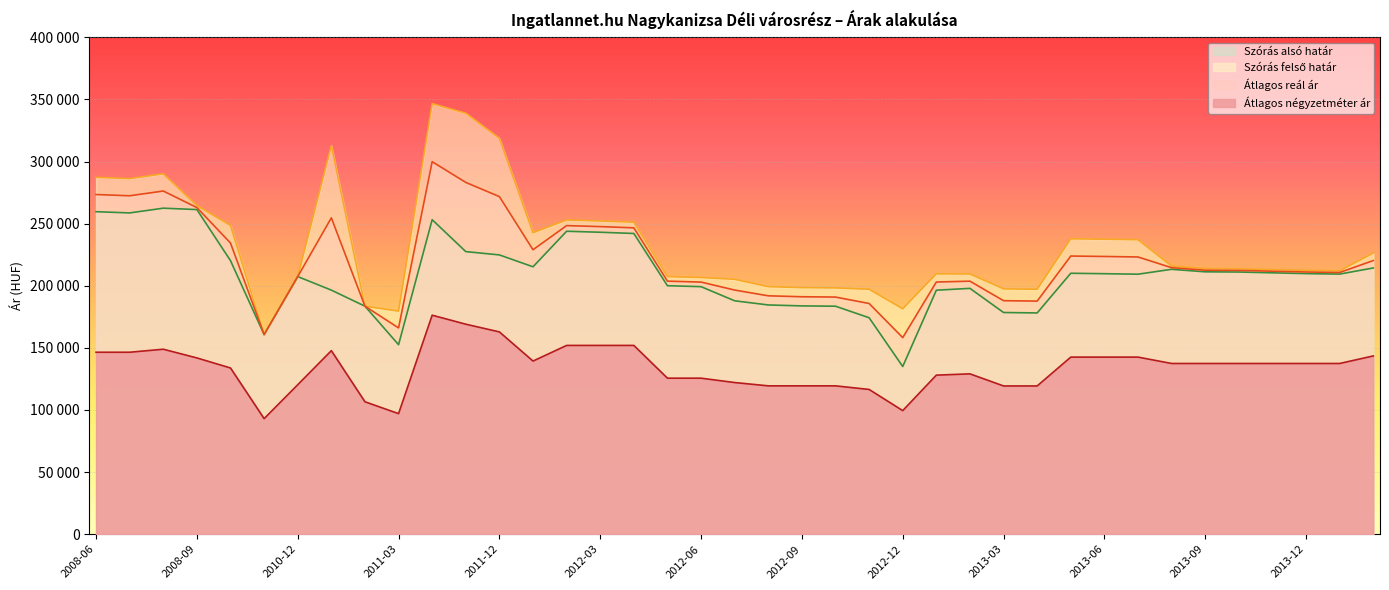

What is the average value of the Átlagos négyzetméter ár series?

133969